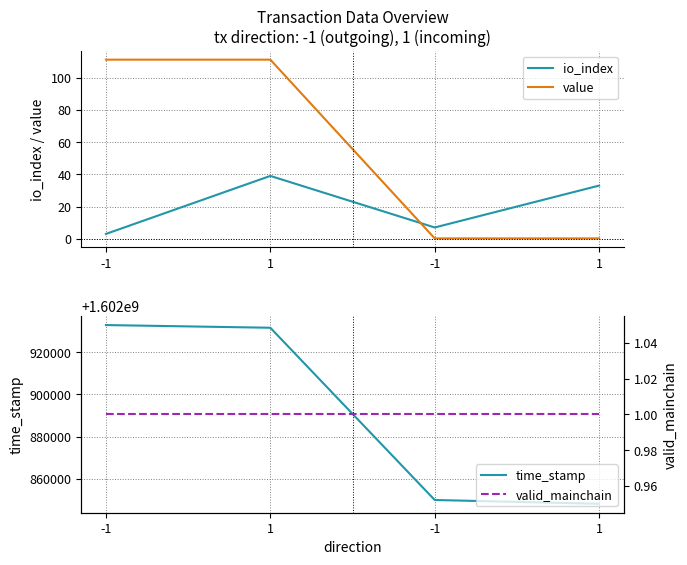

How many lines are shown in the chart?

4